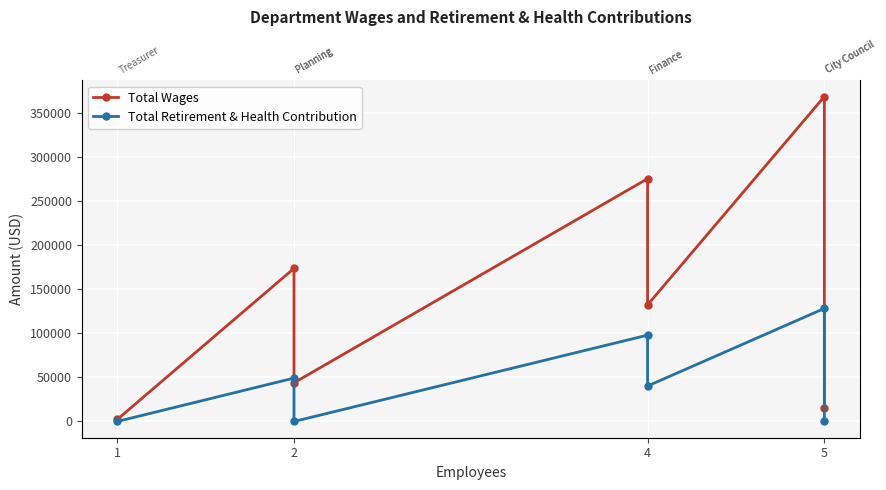

Which series has the widest spread of values?

Total Wages